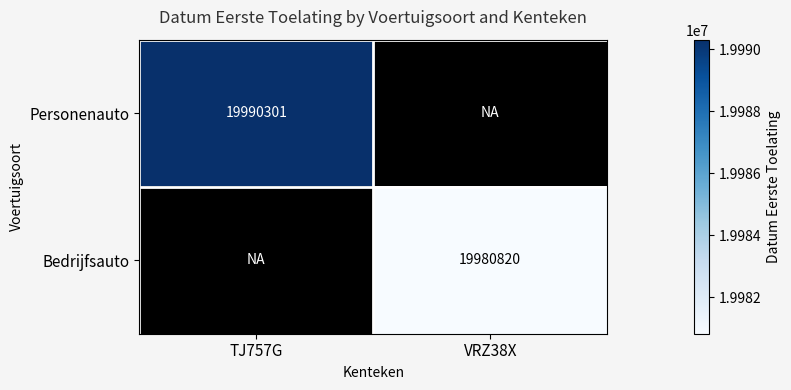

Is it true that Bedrijfsauto equals 11909451 at VRZ38X?

False